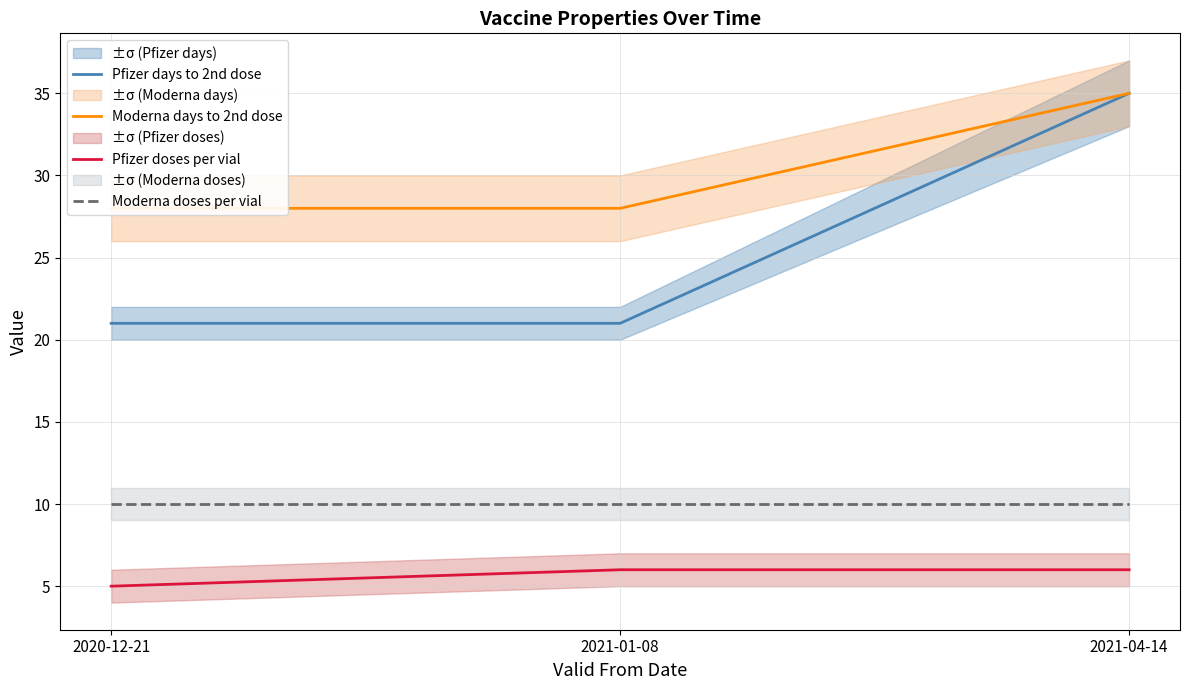

Which series has the largest range (max minus min)?

Pfizer days to 2nd dose